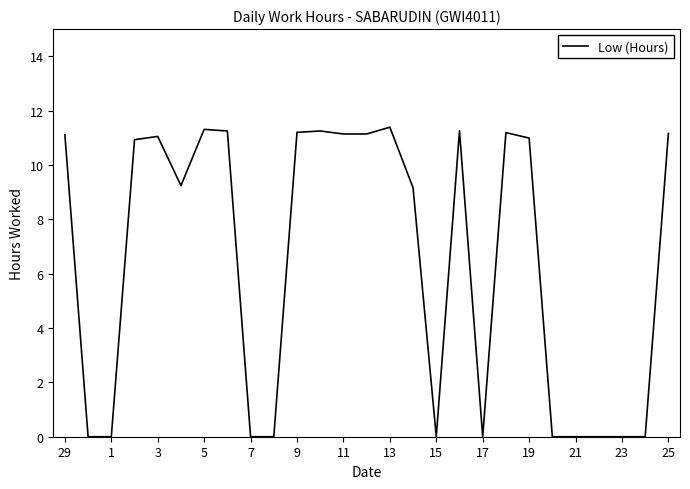

What is the difference between the maximum and minimum values?

11.4